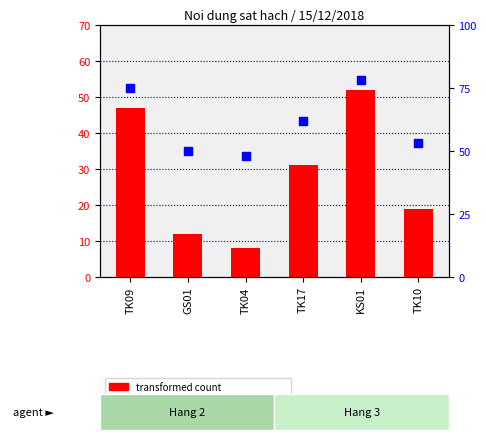

What is the total value across all series at KS01?

130